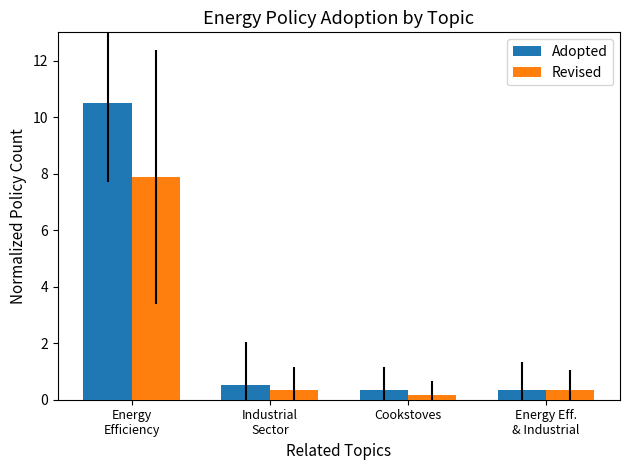

How many bars are there in total?

8